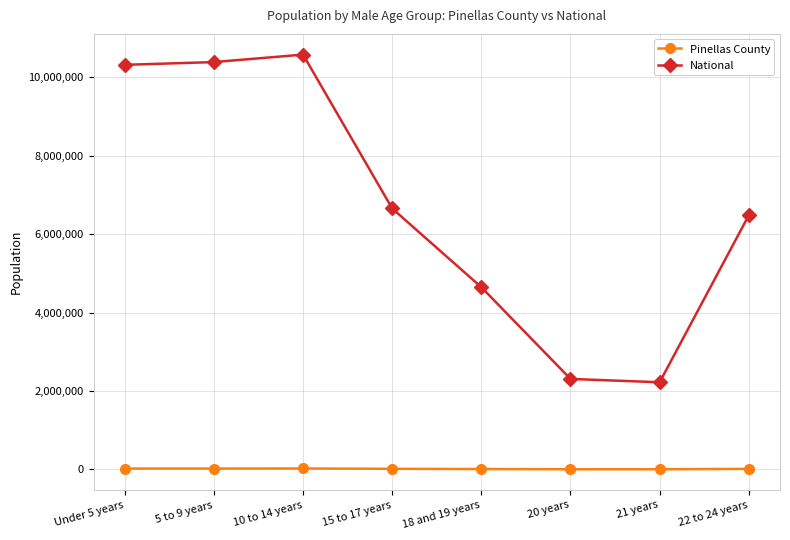

True or false: National and Pinellas County intersect in this chart.

False